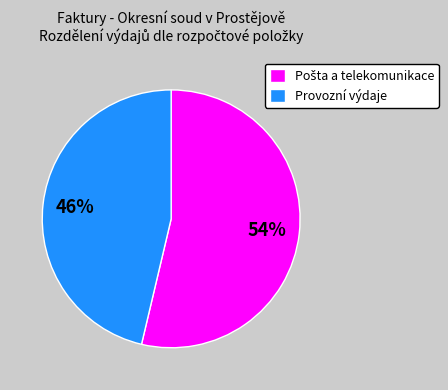

Which slice is the smallest?

Provozní výdaje